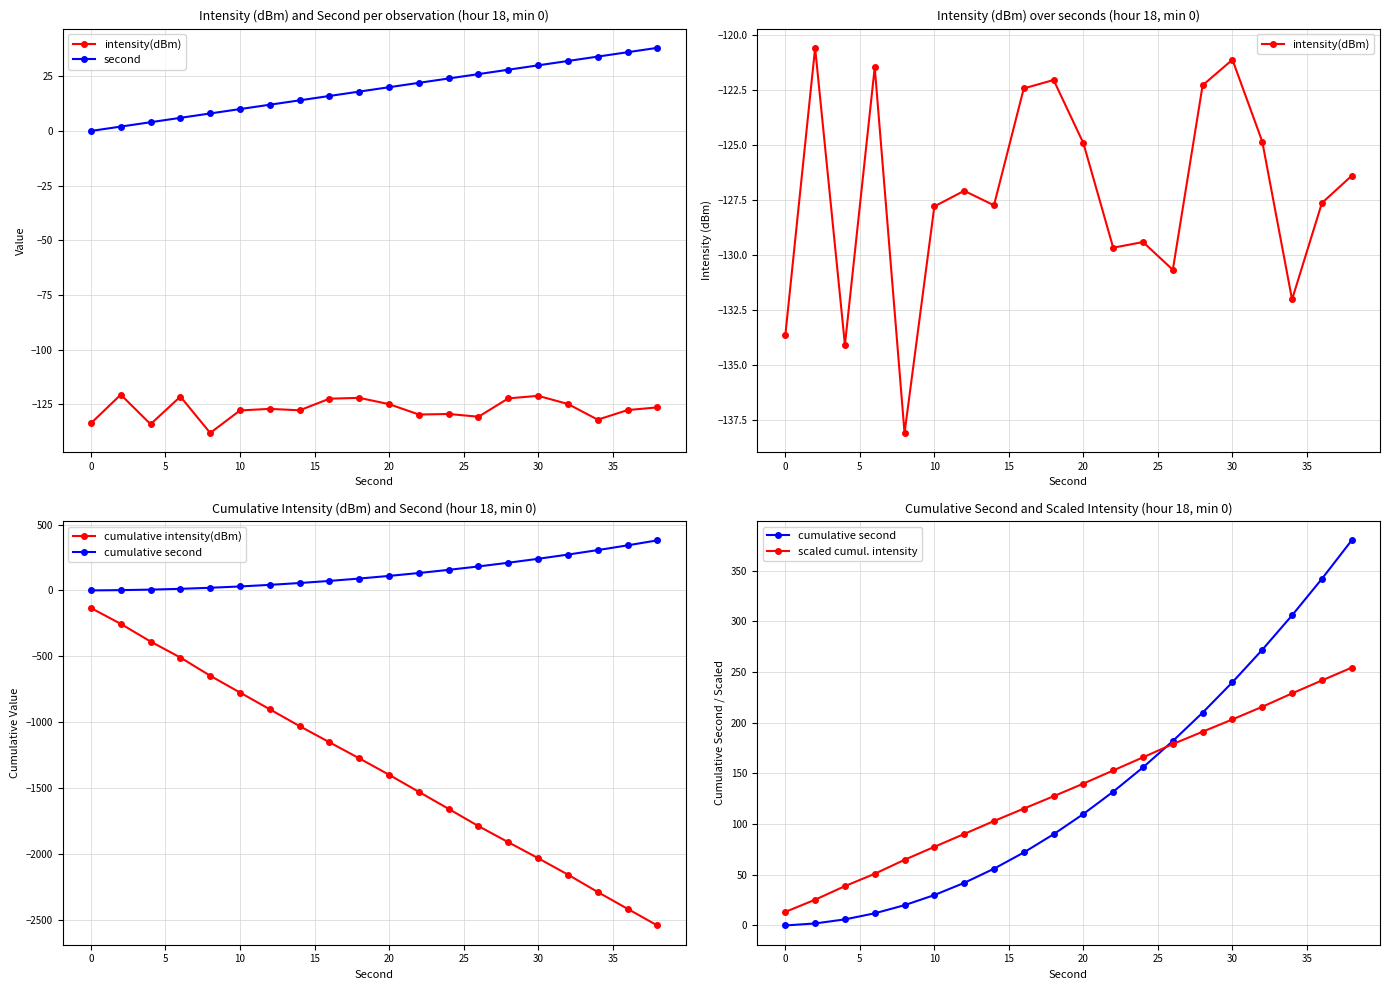

What is the sum of all cumulative intensity(dBm) values?

-26803.5